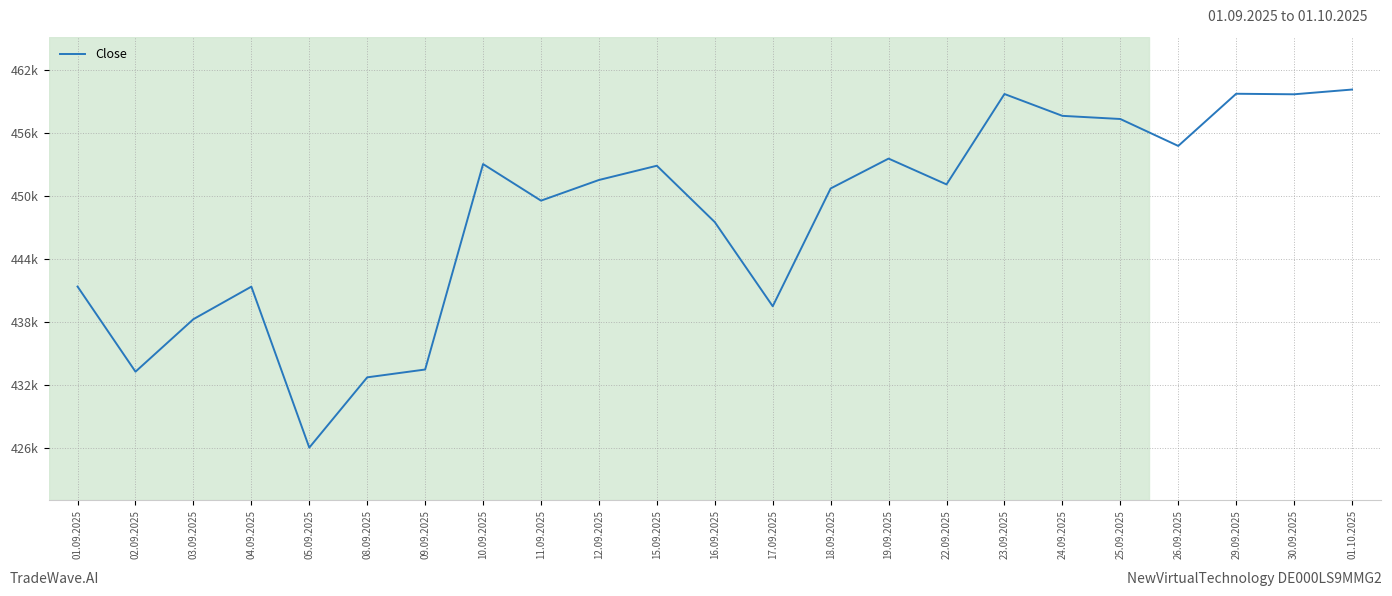

Does the chart display data point markers on the line(s)?

No